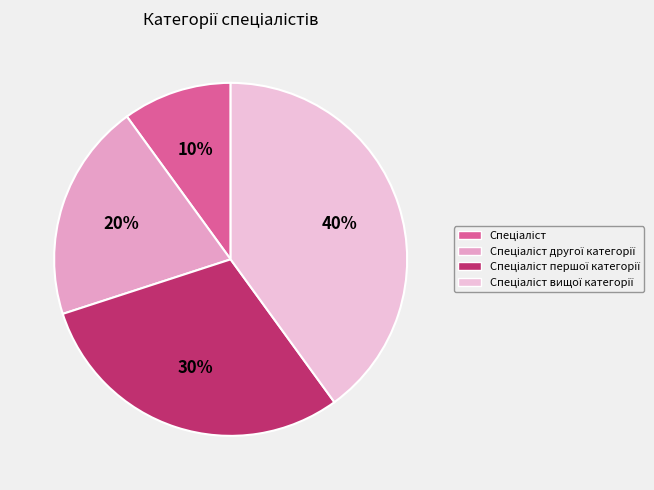

True or false: Спеціаліст другої категорії accounts for 6% of the total.

False